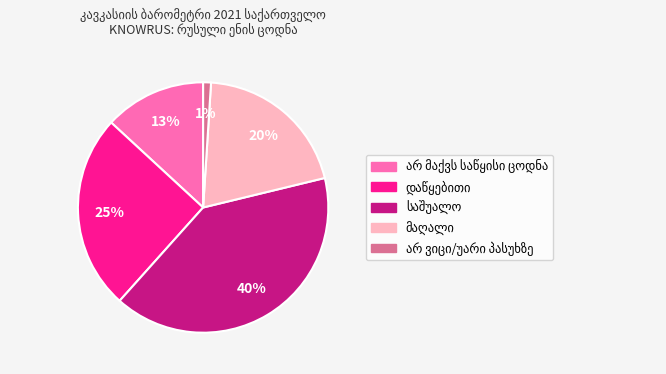

How many segments does this pie chart have?

5